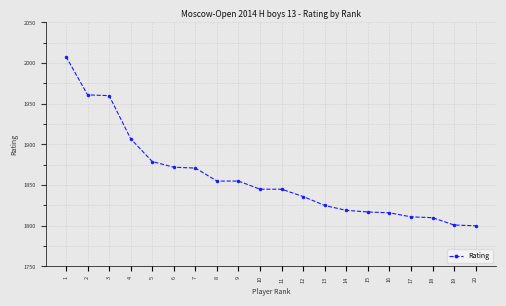

What is the smallest value displayed?

1800